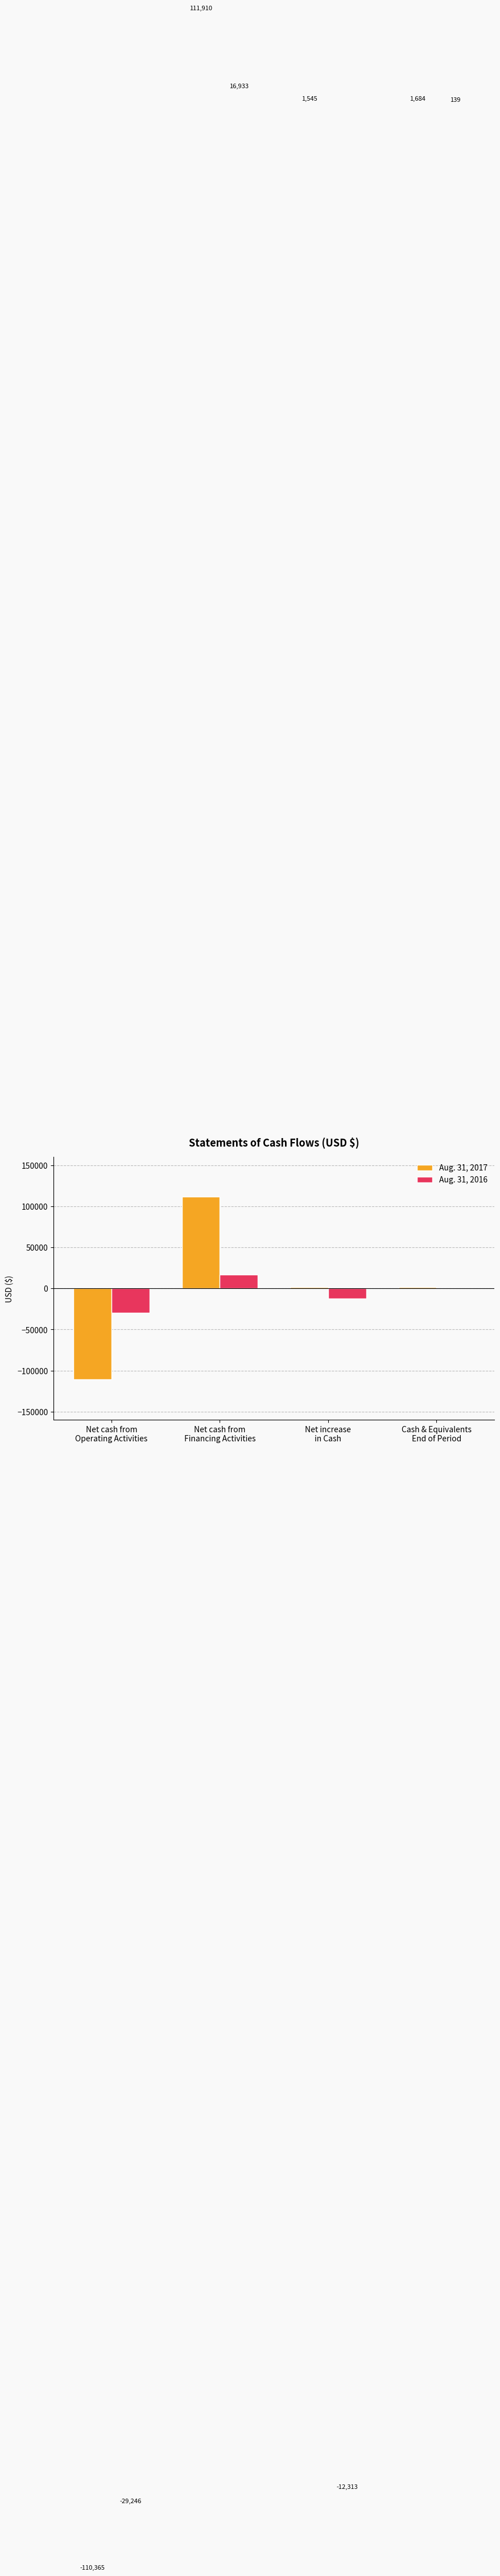

Reading right to left, what are all the values shown in this chart?

Aug. 31, 2017: Cash & Equivalents
End of Period=1684	Net increase
in Cash=1545	Net cash from
Financing Activities=111910	Net cash from
Operating Activities=-110365
Aug. 31, 2016: Cash & Equivalents
End of Period=139	Net increase
in Cash=-12313	Net cash from
Financing Activities=16933	Net cash from
Operating Activities=-29246